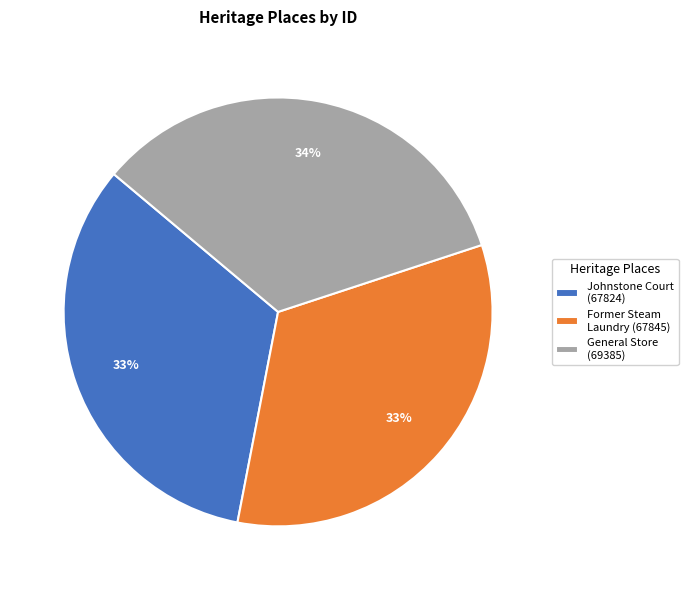

Which slice is the largest?

General Store (69385)